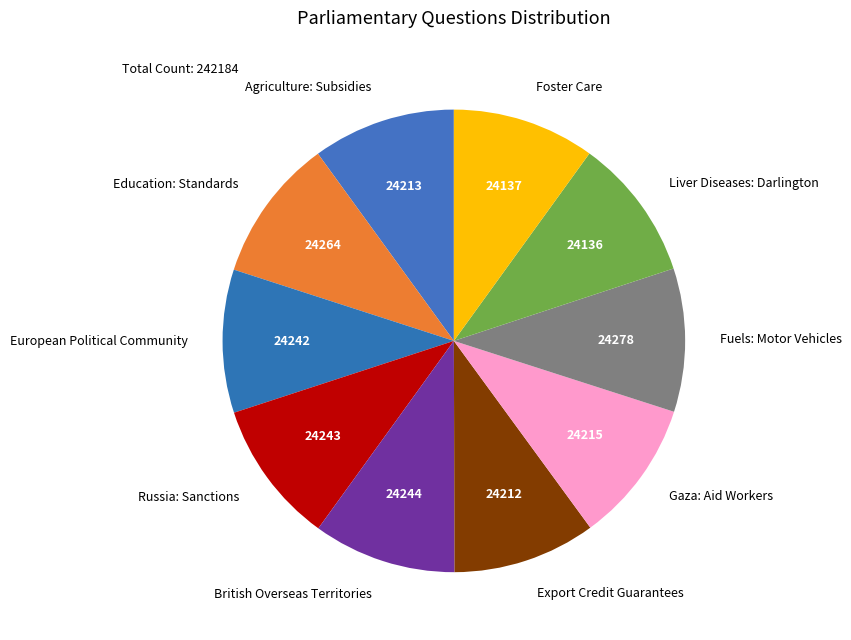

Approximately how many times larger is the value at Foster Care compared to Liver Diseases: Darlington?

1.0